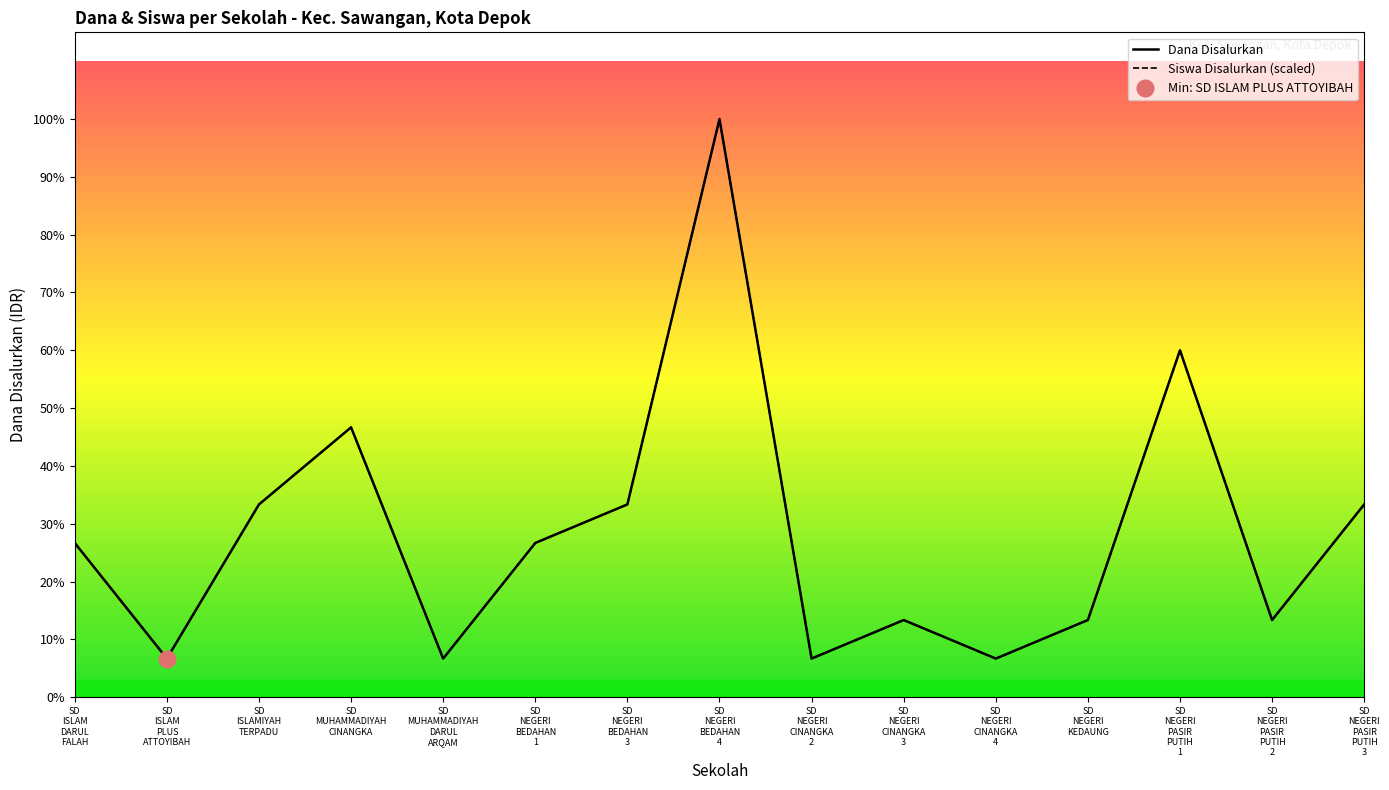

True or false: Dana Disalurkan and Siswa Disalurkan (scaled) intersect in this chart.

False